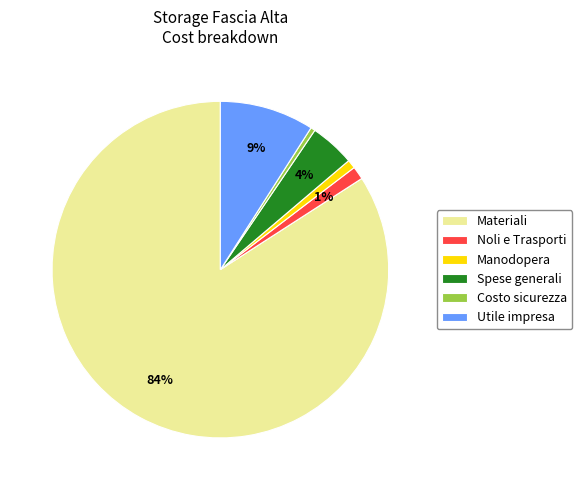

Do Materiali and Utile impresa together represent more than half of the pie?

Yes